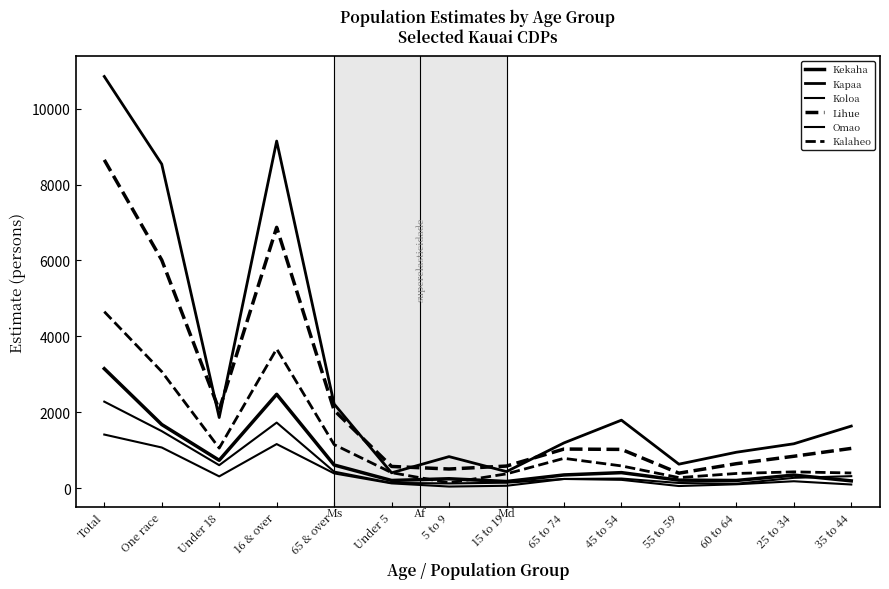

Reading left to right, transcribe all the data shown in this chart.

Kekaha: 3149	1678	736	2474	612	204	250	177	350	411	213	204	346	194
Kapaa: 10846	8537	1862	9145	2218	406	833	438	1194	1793	634	948	1171	1637
Koloa: 2281	1504	607	1729	437	140	127	146	244	255	138	118	274	318
Lihue: 8649	6011	2063	6872	2053	574	506	584	1032	1023	397	646	842	1049
Omao: 1414	1073	312	1163	391	128	44	65	244	221	58	104	184	98
Kalaheo: 4651	3072	1057	3670	1150	410	142	378	787	588	280	389	431	402